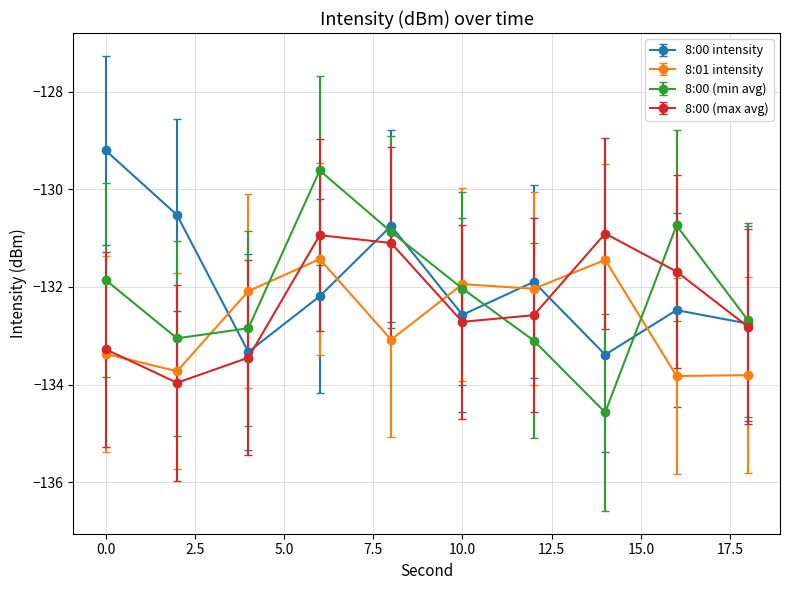

What is the value of the 8:00 (max avg) point at the 5th from the left?

-131.1